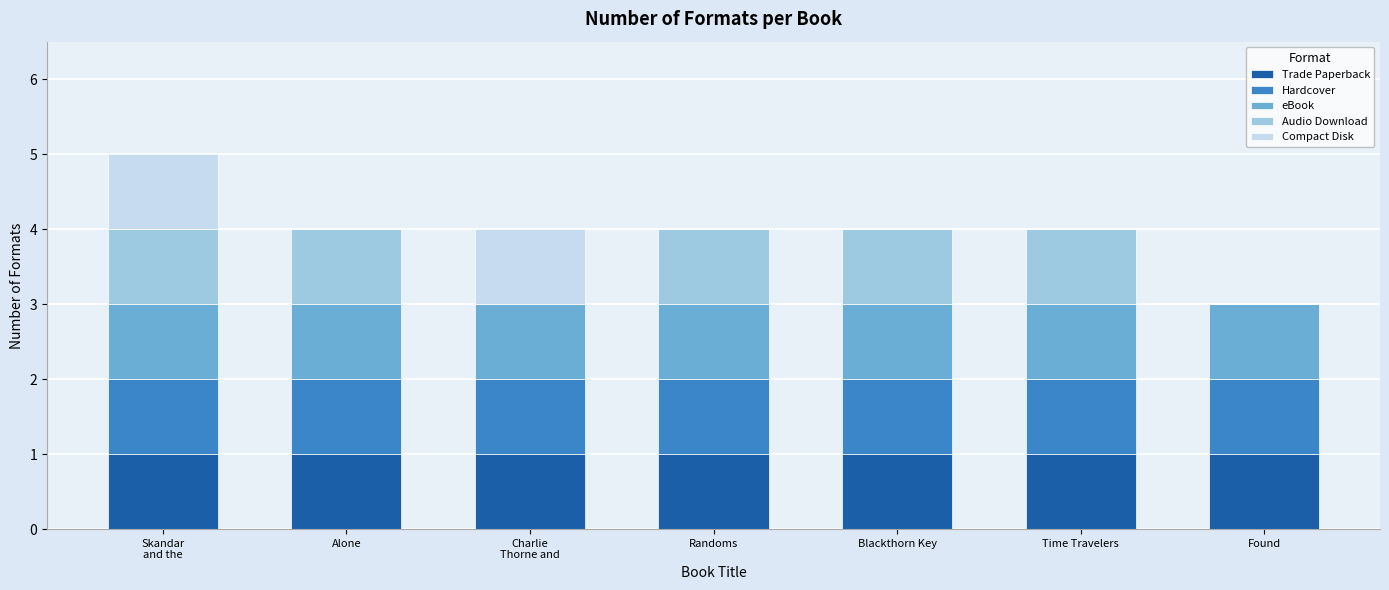

What is the total value across all series at Time Travelers?

4